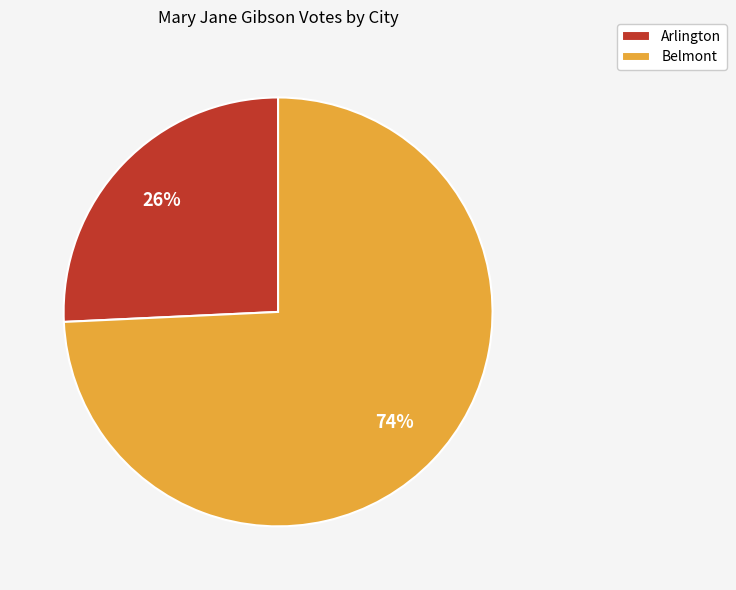

To the nearest percent, what is the combined percentage of Arlington and Belmont?

100%